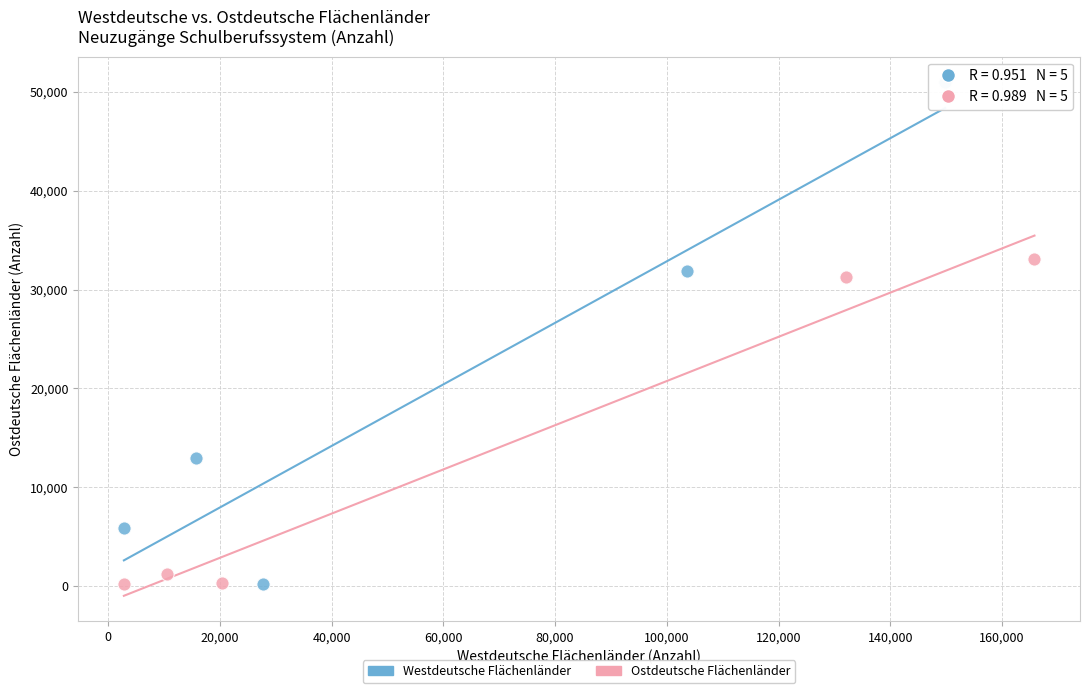

Which series reaches the maximum Y coordinate?

Westdeutsche Flächenländer